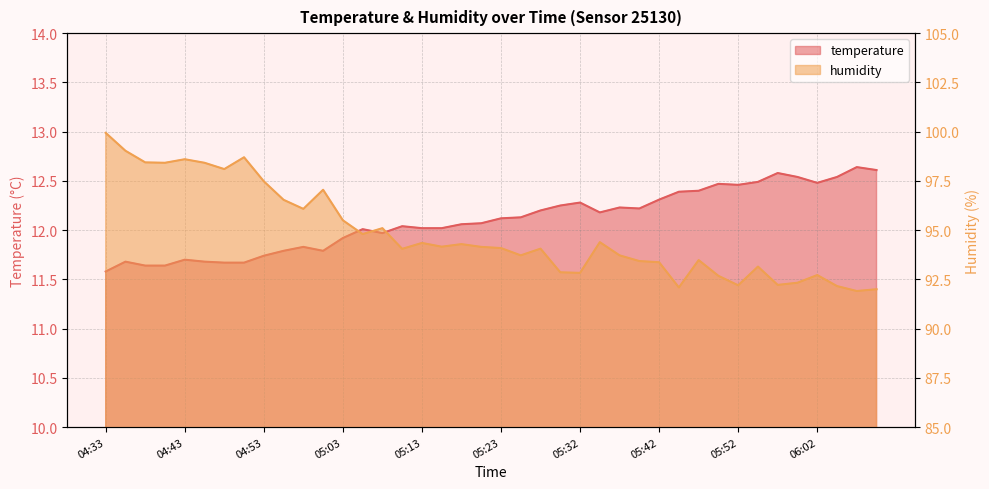

At 04:35, list the series in order from smallest to largest.

temperature, humidity